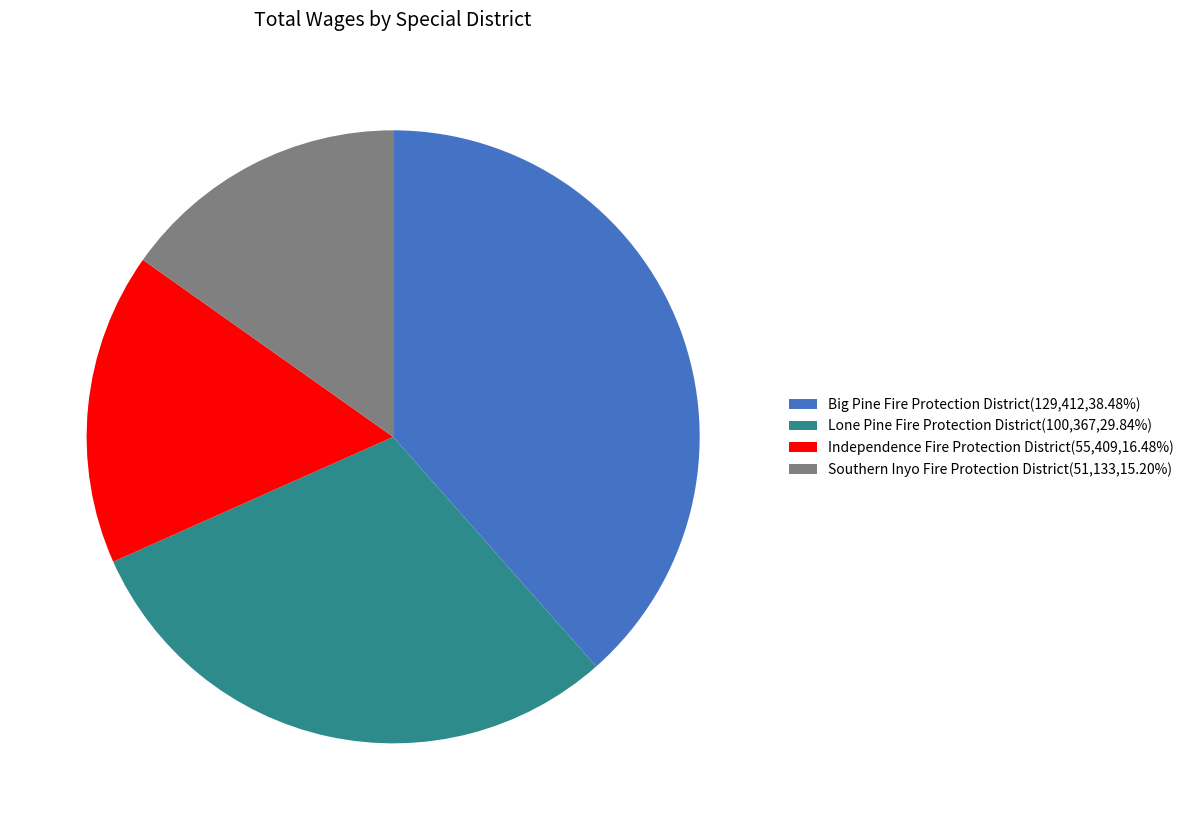

Is the sum of Lone Pine Fire Protection District(100,367,29.84%) and Southern Inyo Fire Protection District(51,133,15.20%) greater than half?

No